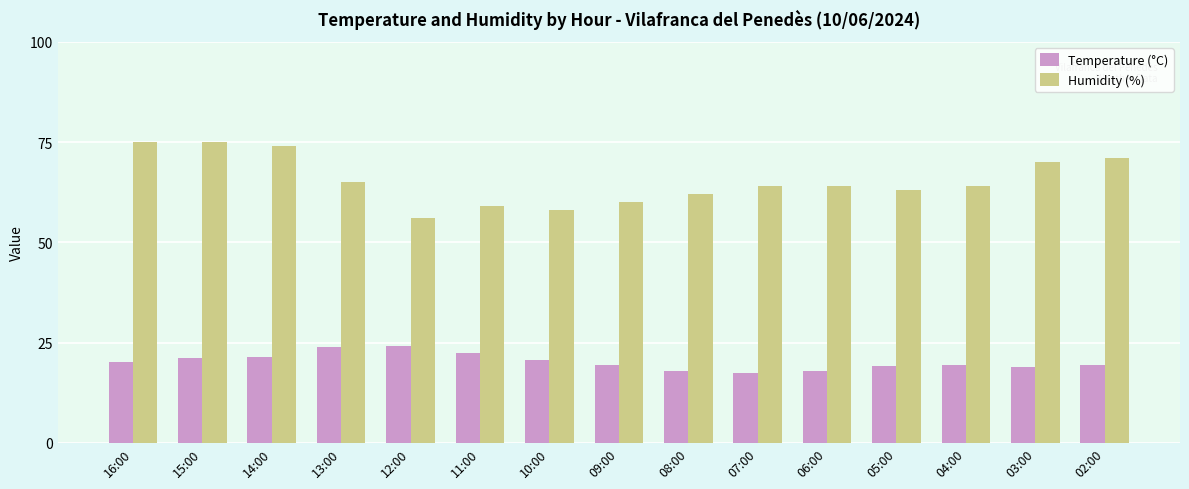

What is the difference between the second highest and minimum values in the Humidity (%) series?

19.0